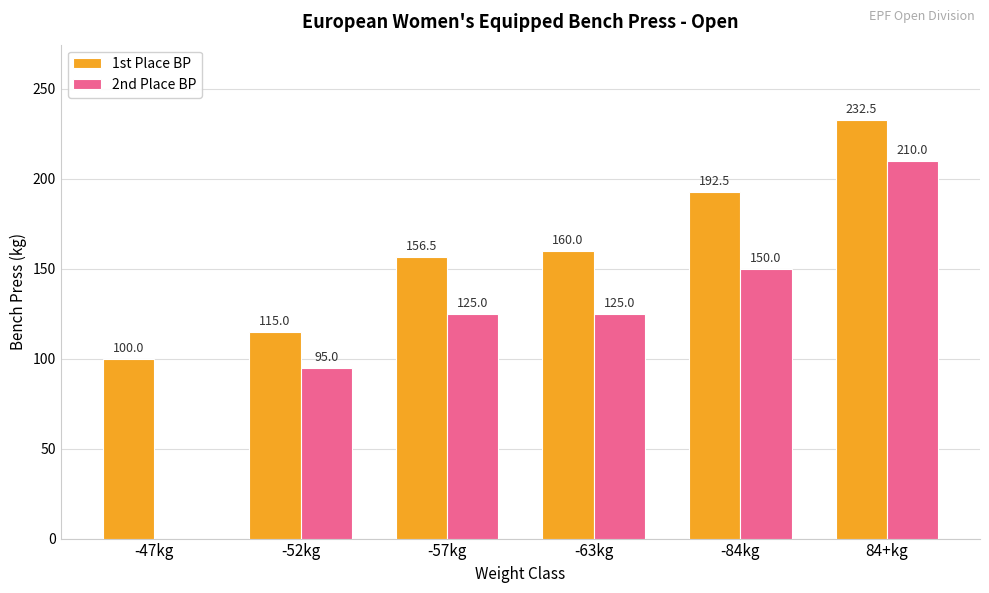

What is the maximum value for 2nd Place BP?

210.0